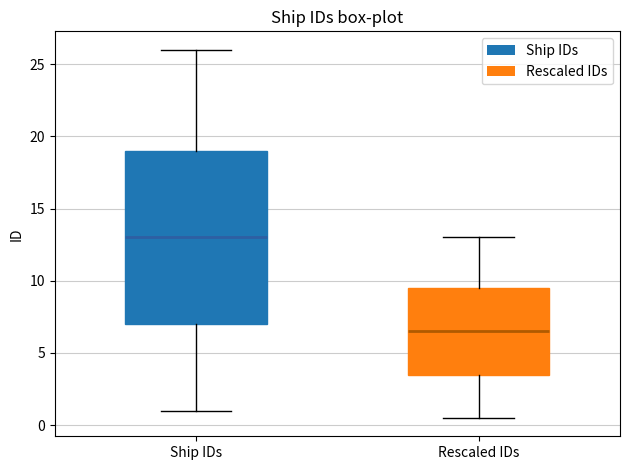

Reading left to right, transcribe this box plot: for each box, give where its median line is, the range the box spans, and where its two whiskers end, as read against the y-axis. The values are not printed on the chart, so give them approximately, as read against the axis.

Ship IDs: median 13.0, box 7.0 to 19.0, whiskers 1.0 to 26.0
Rescaled IDs: median 6.5, box 3.5 to 9.5, whiskers 0.5 to 13.0